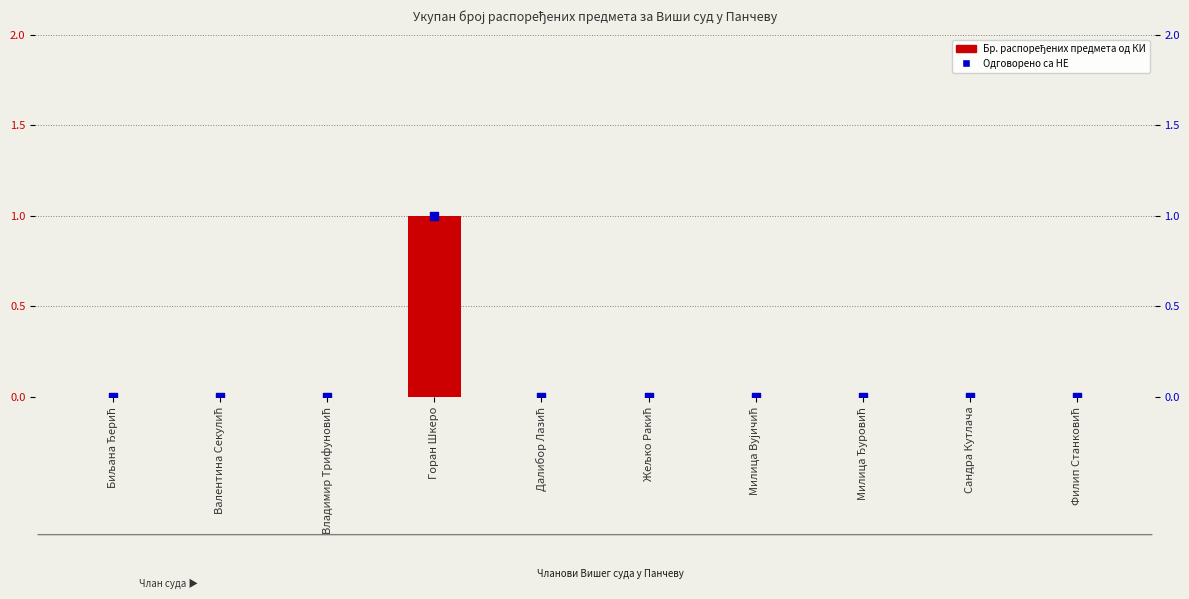

Which series has the widest spread of Y values?

Бр. распоређених предмета од КИ